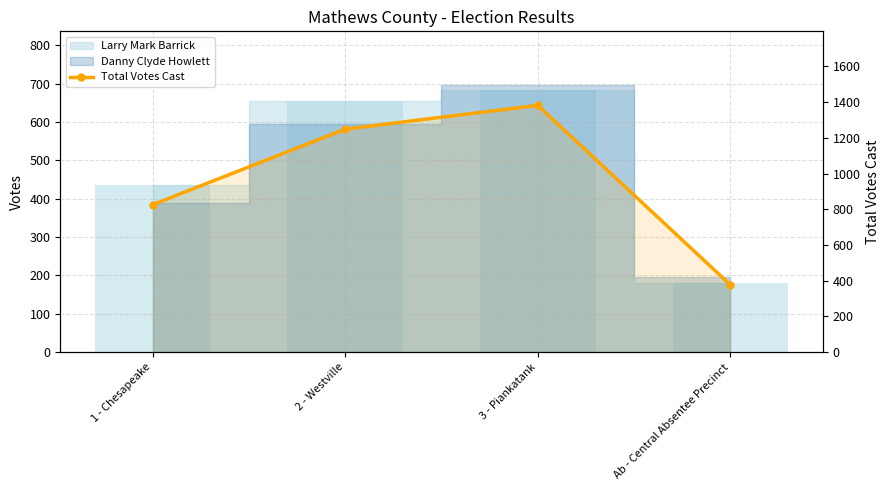

What is the smallest value displayed?

377